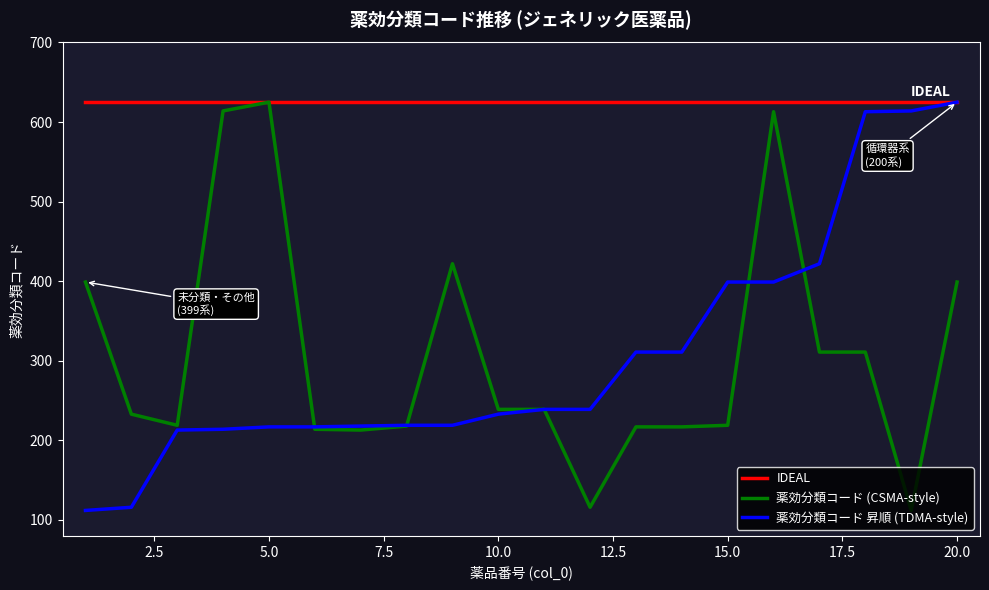

At how many categories does at least one series exceed 586?

20